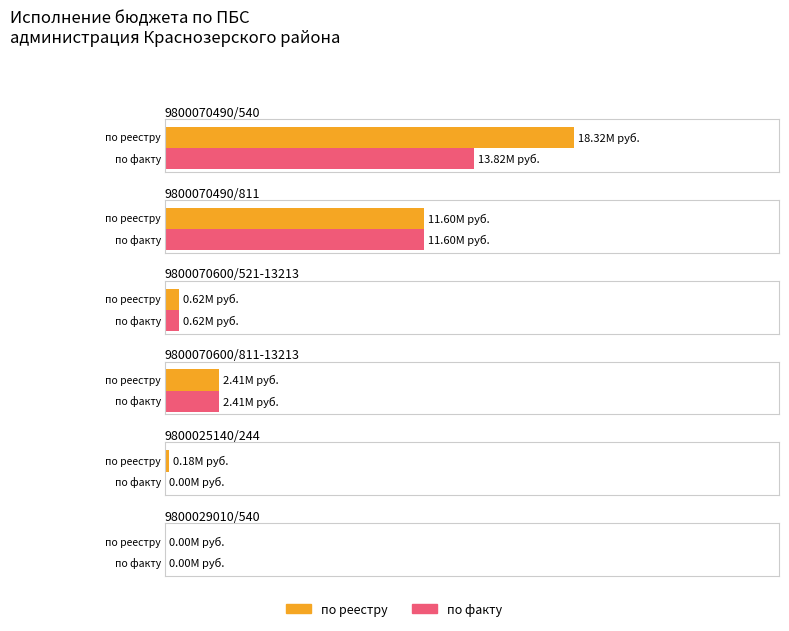

What is the highest value of the по факту series?

13822593.8